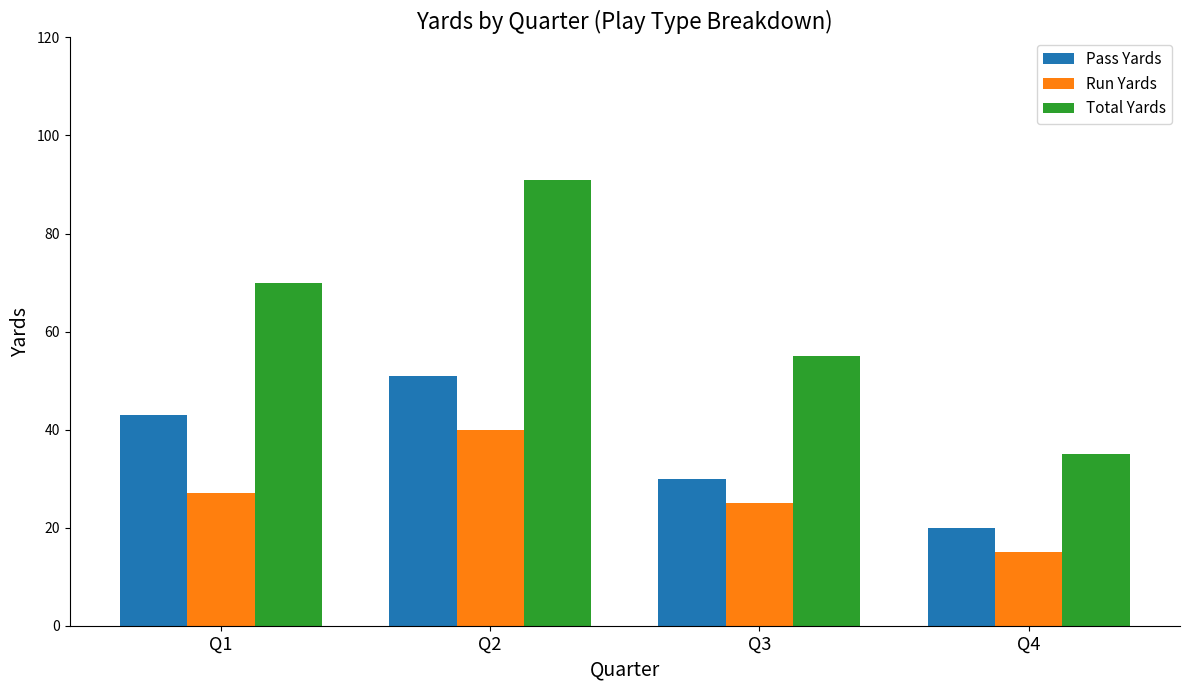

What is the difference between the highest and lowest values at Q1?

43